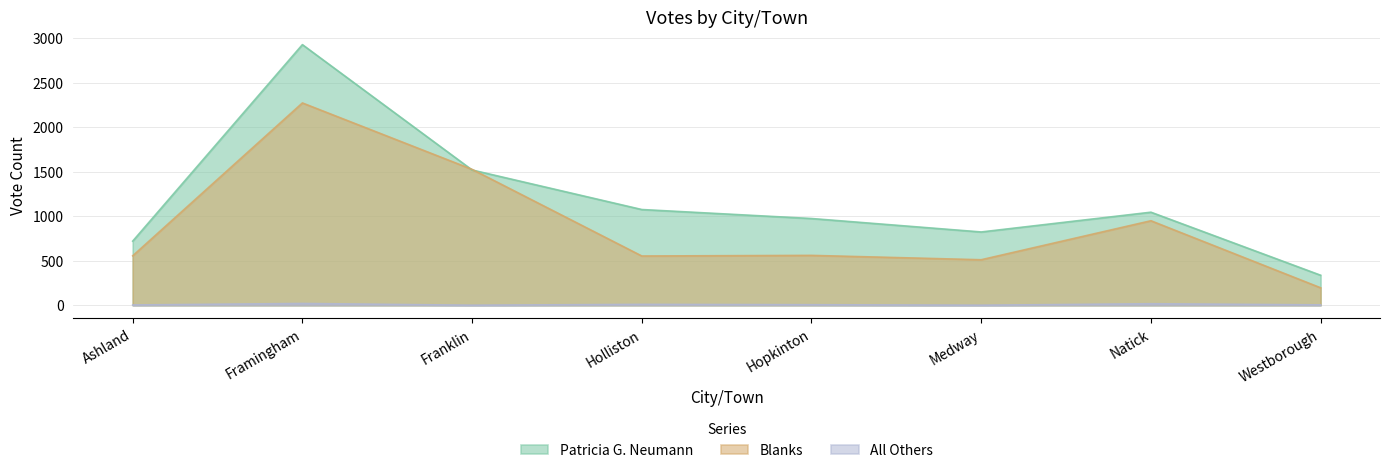

How many data points in All Others are above 6?

3